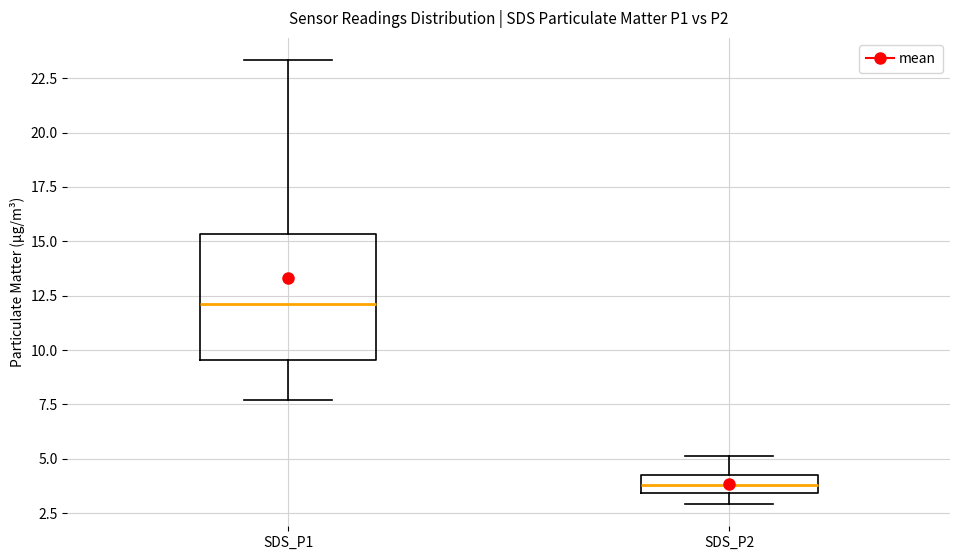

Comparing the boxes themselves (not the whiskers), which one is the tallest?

SDS_P1